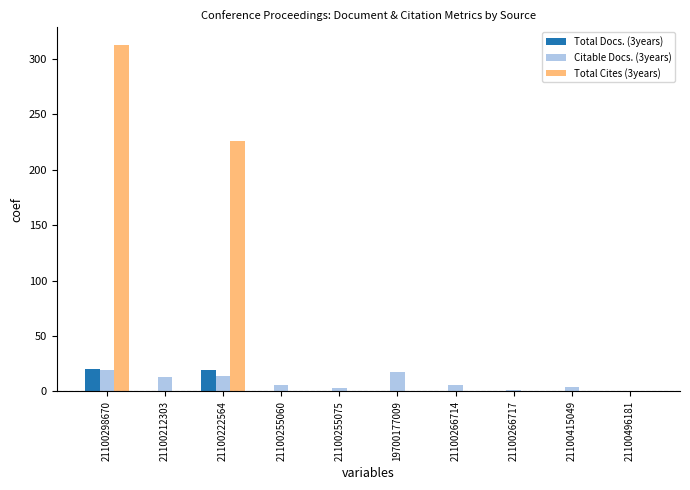

How many categories are shown in the chart?

10